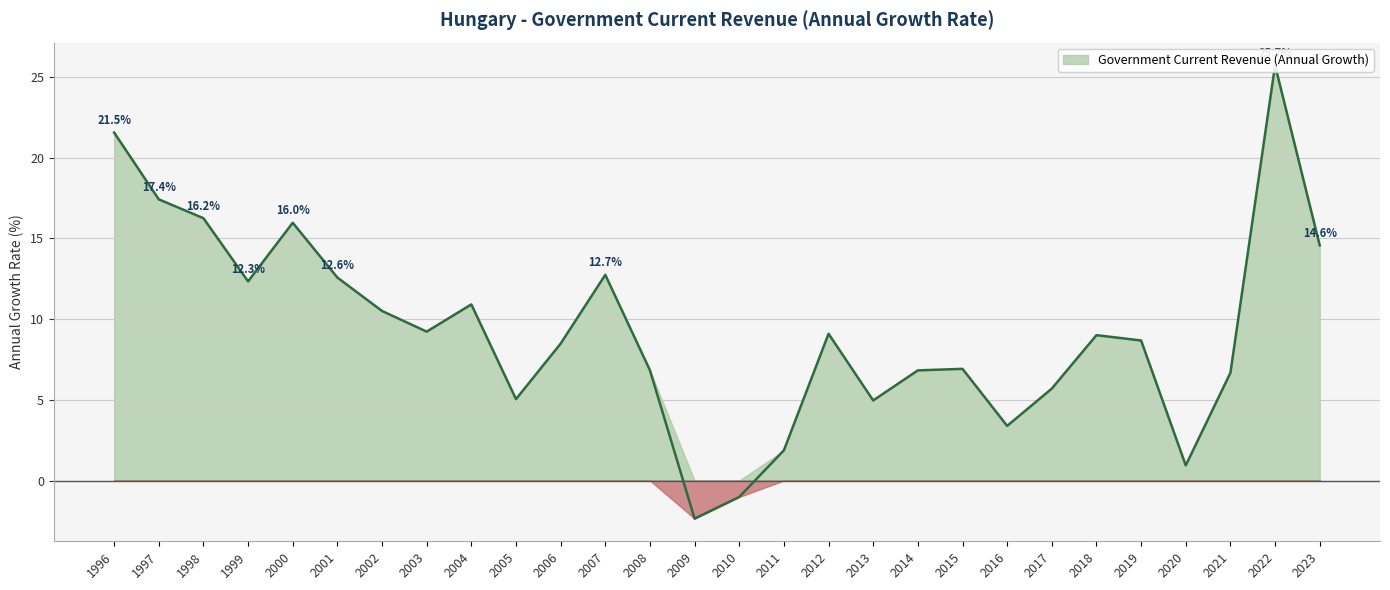

List the labels in order of value, smallest first.

2009, 2010, 2020, 2011, 2016, 2013, 2005, 2017, 2021, 2014, 2008, 2015, 2006, 2019, 2018, 2012, 2003, 2002, 2004, 1999, 2001, 2007, 2023, 2000, 1998, 1997, 1996, 2022